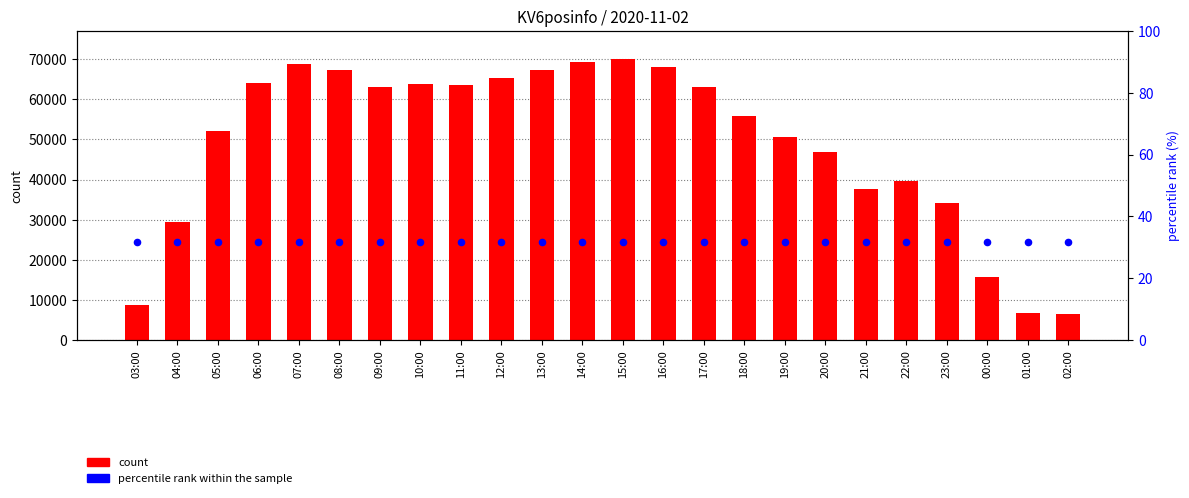

At how many categories does at least one series exceed 43478?

16